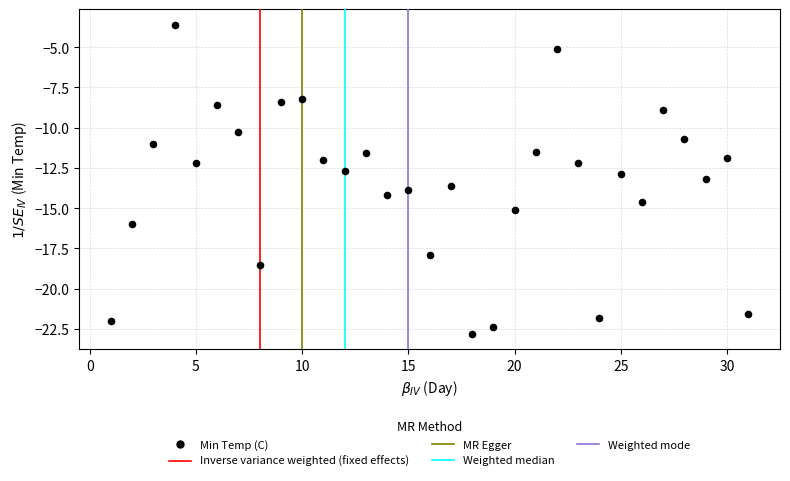

What is the range of Y values (max minus min)?

19.2